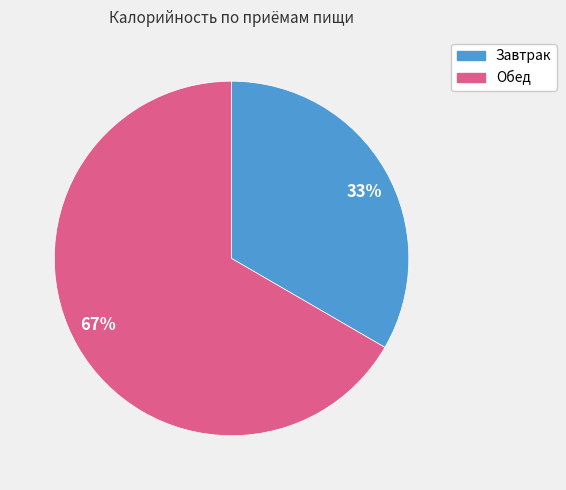

Do 67% and 33% together represent more than half of the pie?

Yes